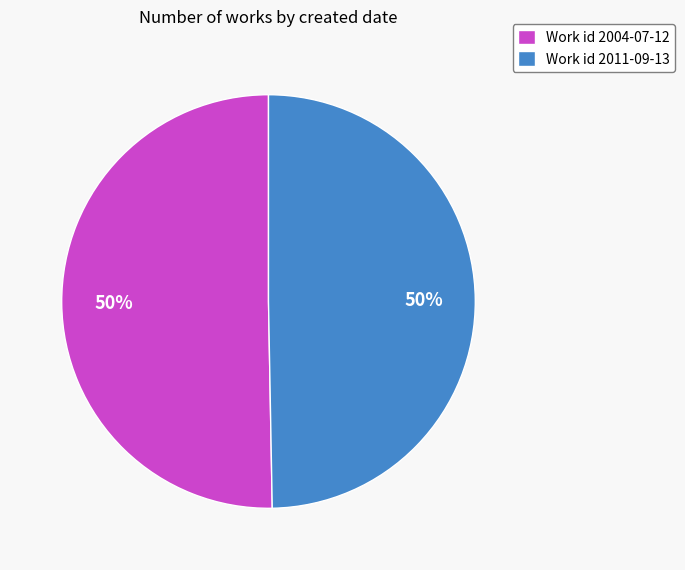

Approximately how many times larger is the value at Work id 2011-09-13 compared to Work id 2004-07-12?

1.0